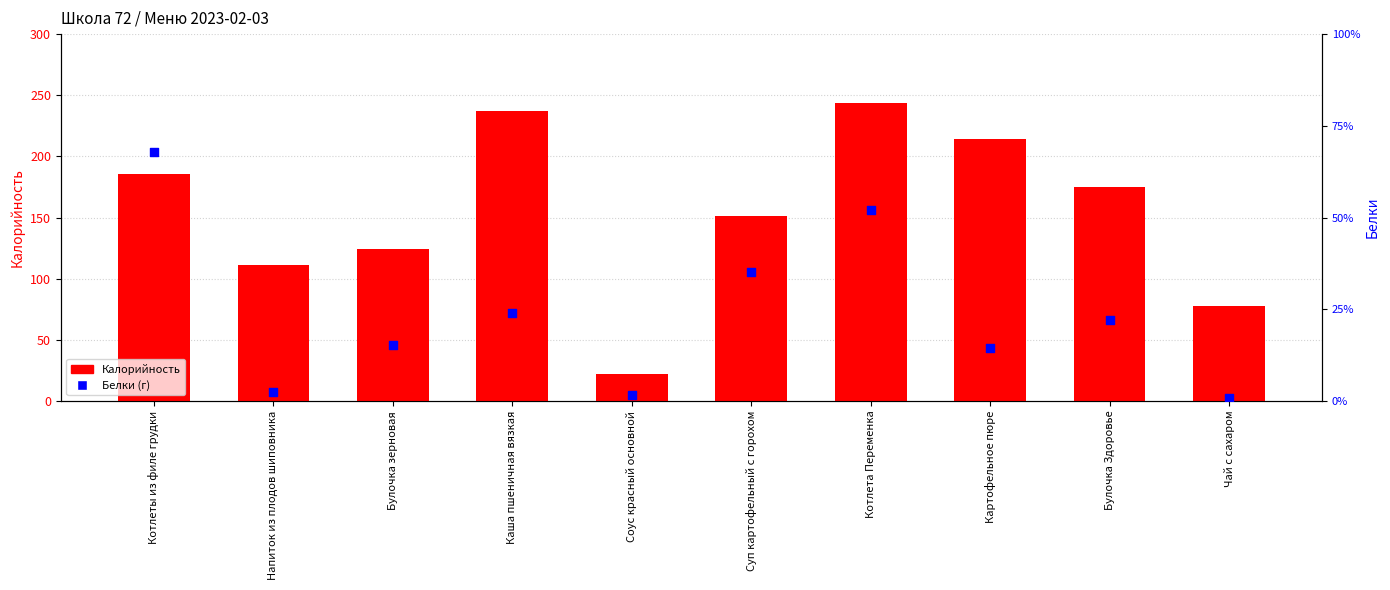

At which category is the sum across all series the highest?

Котлета Переменка